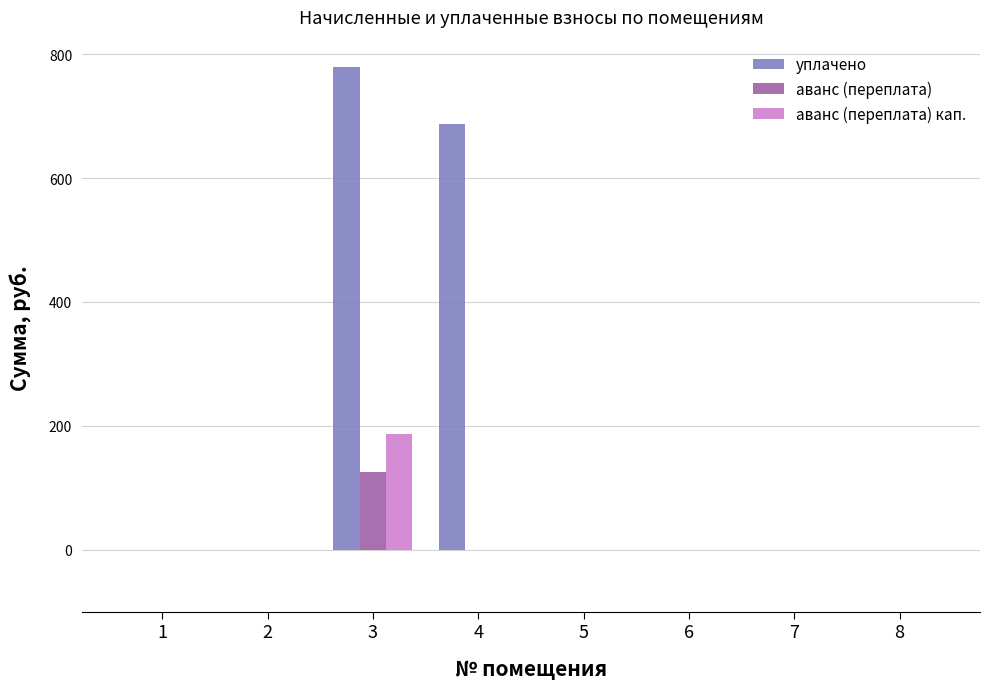

Which series has the largest total across all categories?

уплачено